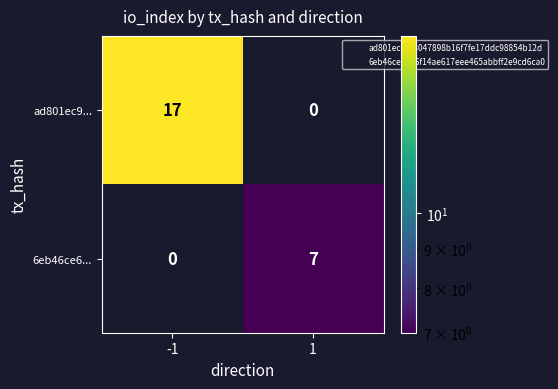

Read the ad801ec9... value at -1, to the nearest 10.

20